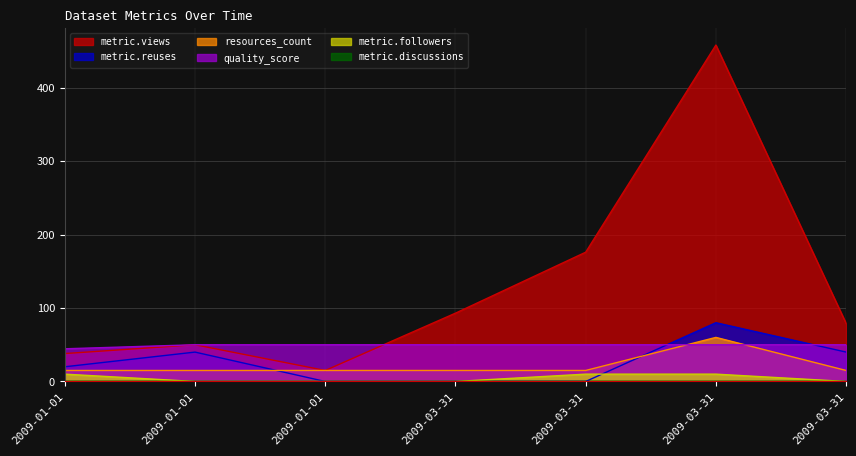

At which label does quality_score reach its peak?

2009-01-01